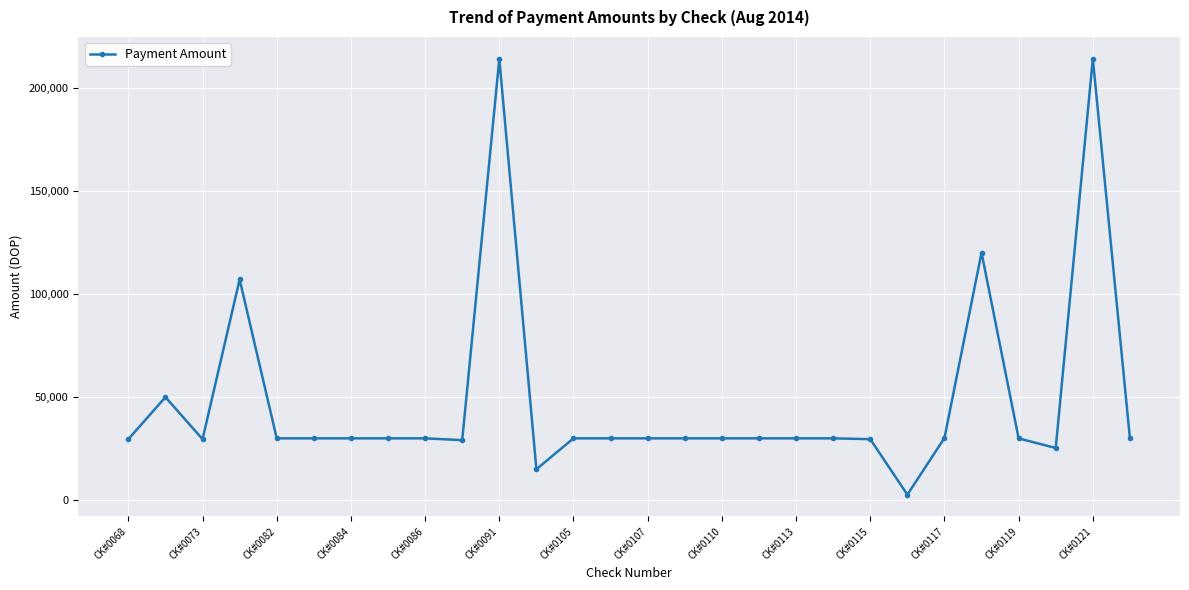

True or false: there are more than 2 points higher than both neighbors.

True